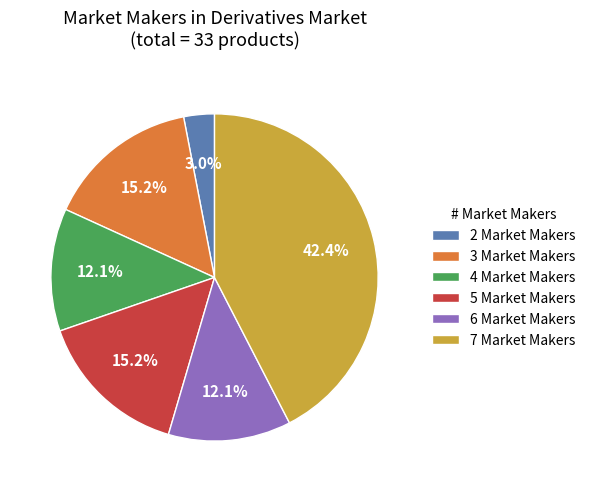

What portion of the pie excludes 6 Market Makers?

87.9%